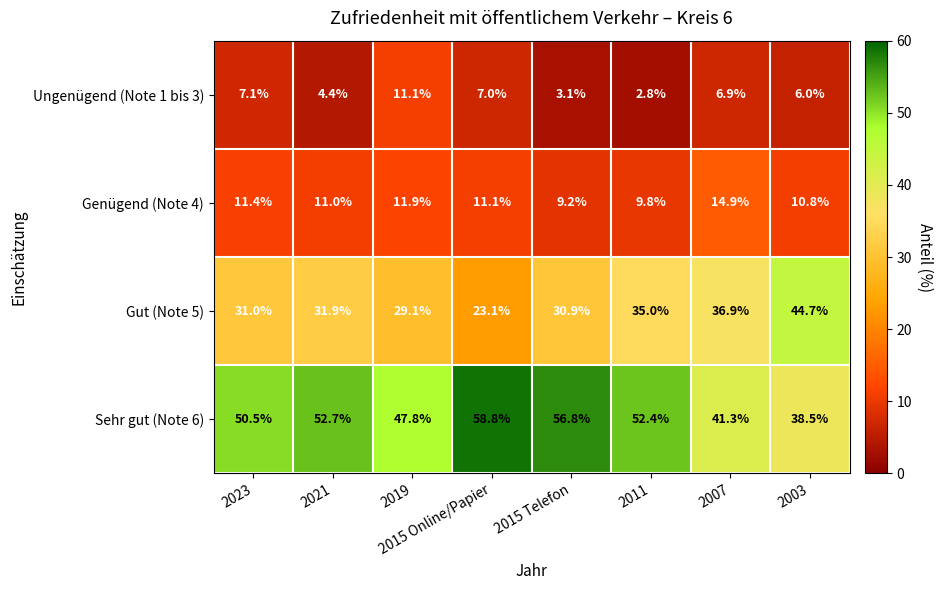

What is the spread (max minus min) of values at 2021?

48.3